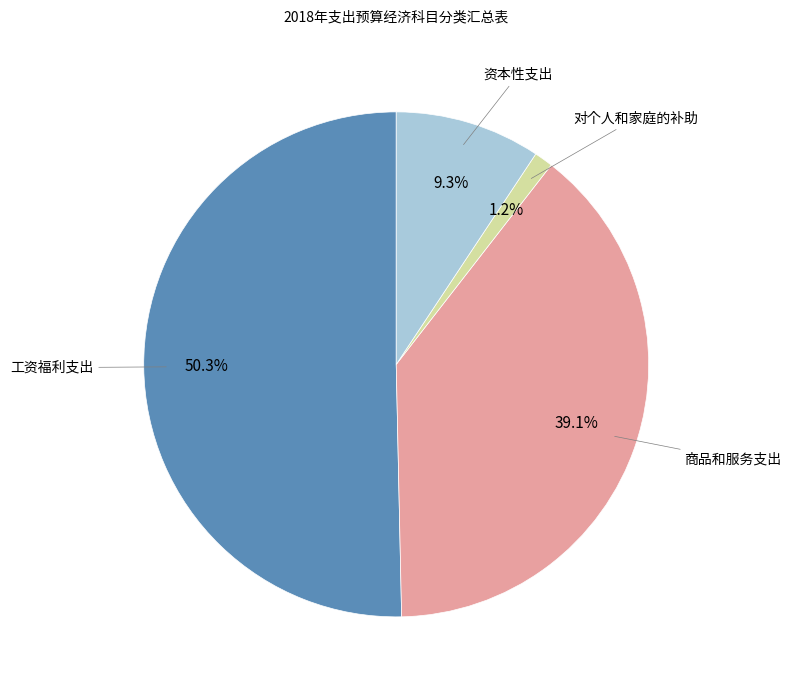

Does any single category account for the majority?

Yes